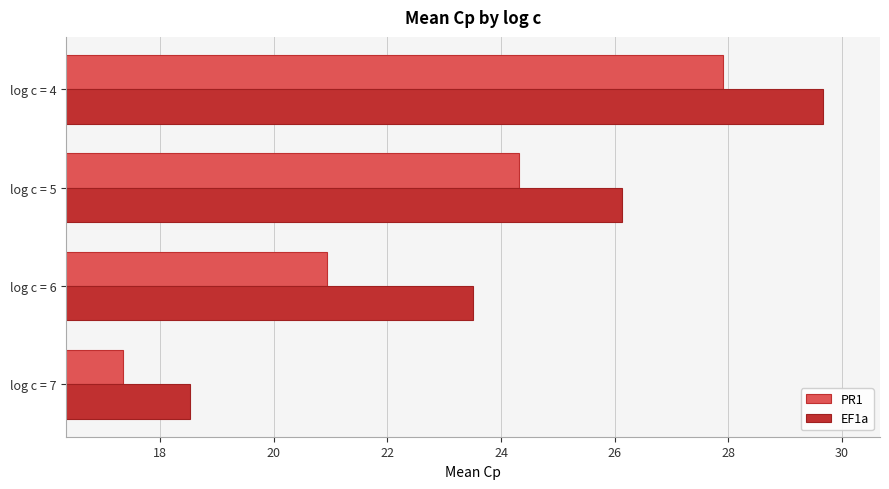

True or false: PR1 has a value of 13.1 at log c = 5.

False